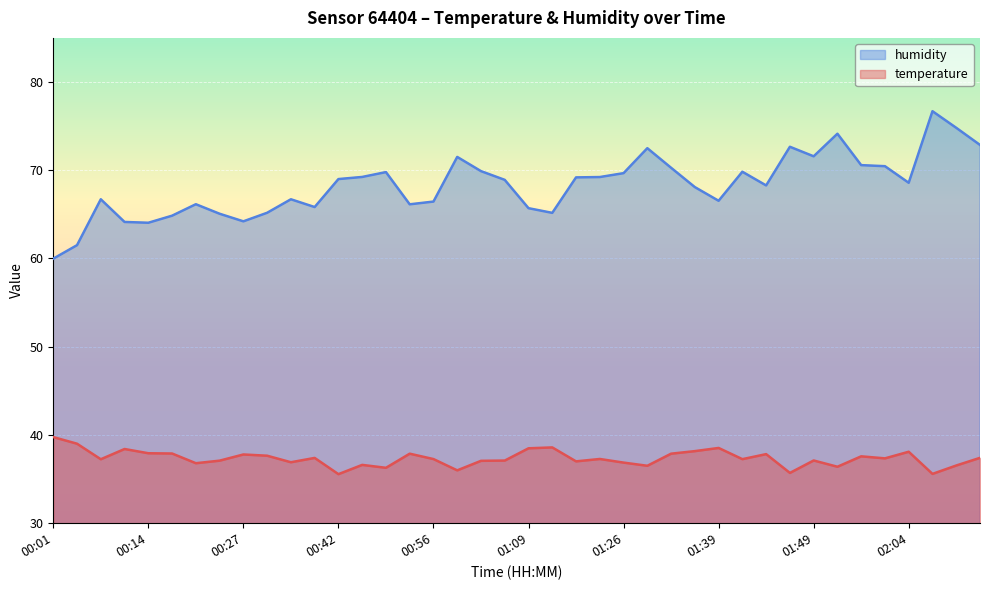

Which series changed the most between 00:17 and 00:37?

humidity